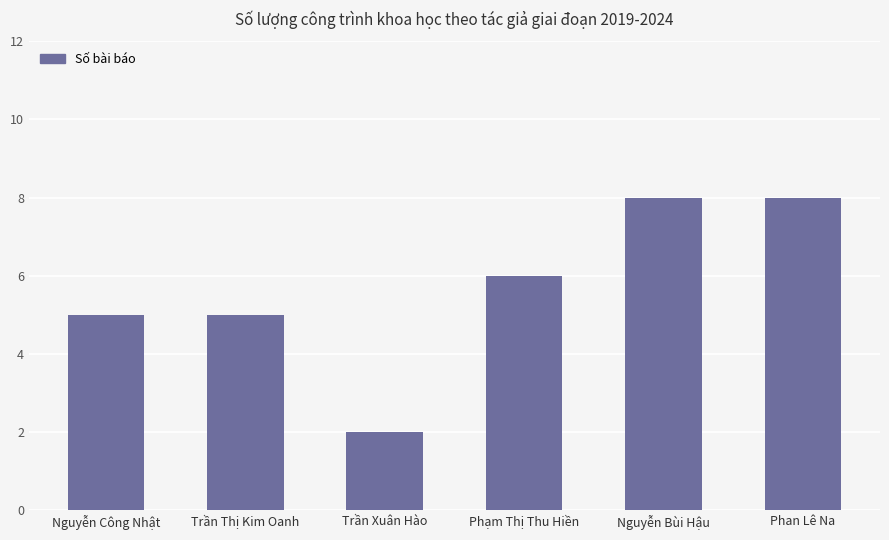

The chart shows a value of 5 at Nguyễn Công Nhật. True or false?

True